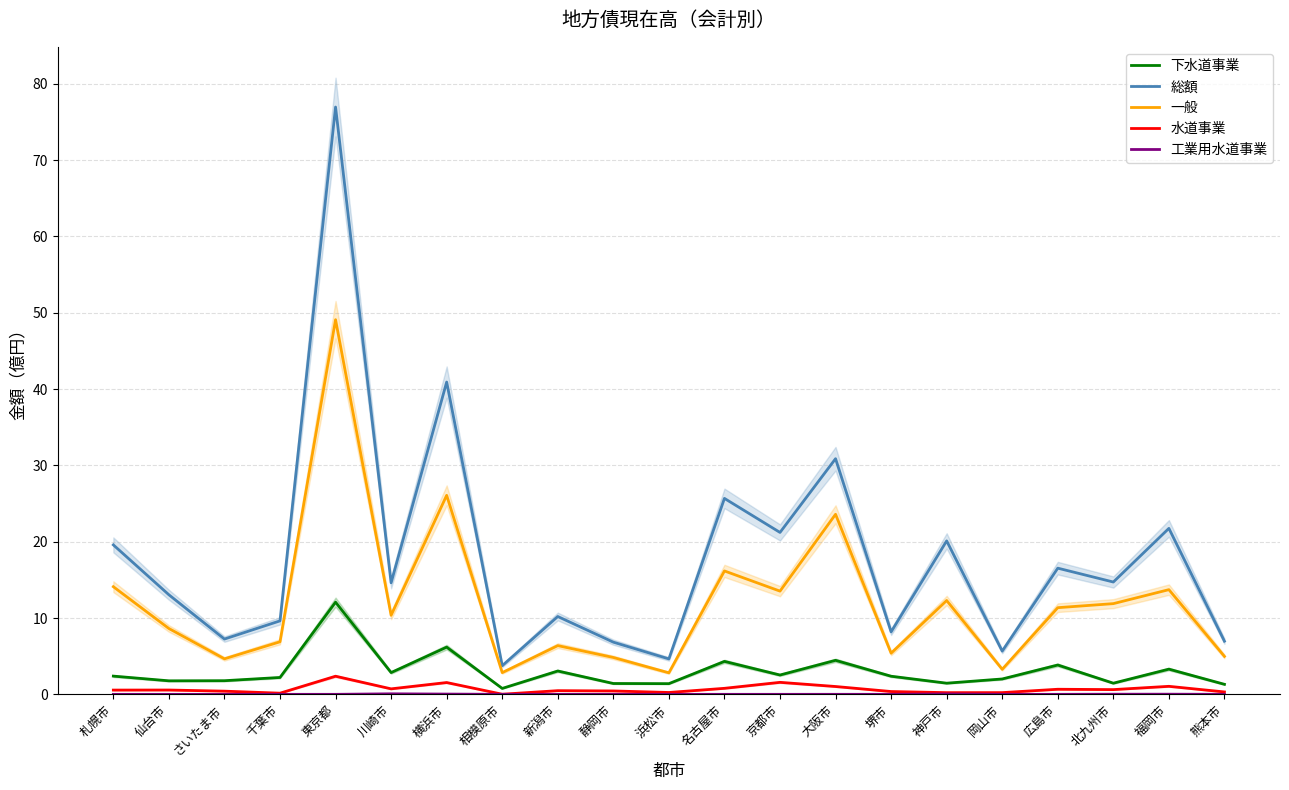

Reading right to left, extract all data points from this chart.

下水道事業: 1.3	3.3	1.5	3.8	2.0	1.5	2.4	4.5	2.5	4.3	1.4	1.4	3.1	0.8	6.2	2.9	12.1	2.2	1.8	1.8	2.4
総額: 7.0	21.7	14.7	16.5	5.7	20.1	8.2	30.9	21.2	25.7	4.6	6.8	10.2	3.8	40.9	14.6	76.9	9.6	7.2	13.0	19.6
一般: 5.0	13.7	11.9	11.4	3.3	12.3	5.4	23.6	13.5	16.2	2.8	4.8	6.4	2.8	26.1	10.4	49.1	6.9	4.7	8.6	14.1
水道事業: 0.3	1.0	0.6	0.7	0.2	0.2	0.4	1.0	1.6	0.8	0.2	0.4	0.5	0.0	1.5	0.7	2.4	0.2	0.4	0.6	0.6
工業用水道事業: 0.0	0.0	0.0	0.0	0.0	0.0	0.0	0.0	0.0	0.0	0.0	0.0	0.0	0.0	0.0	0.1	0.0	0.0	0.0	0.0	0.0